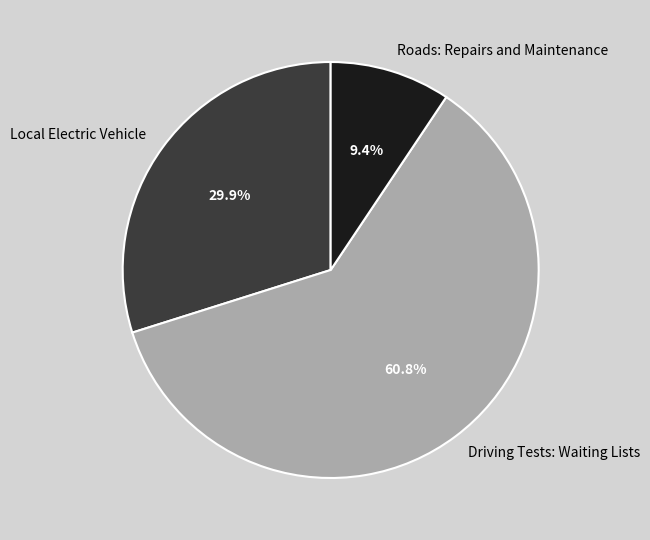

What is the majority slice?

Driving Tests: Waiting Lists